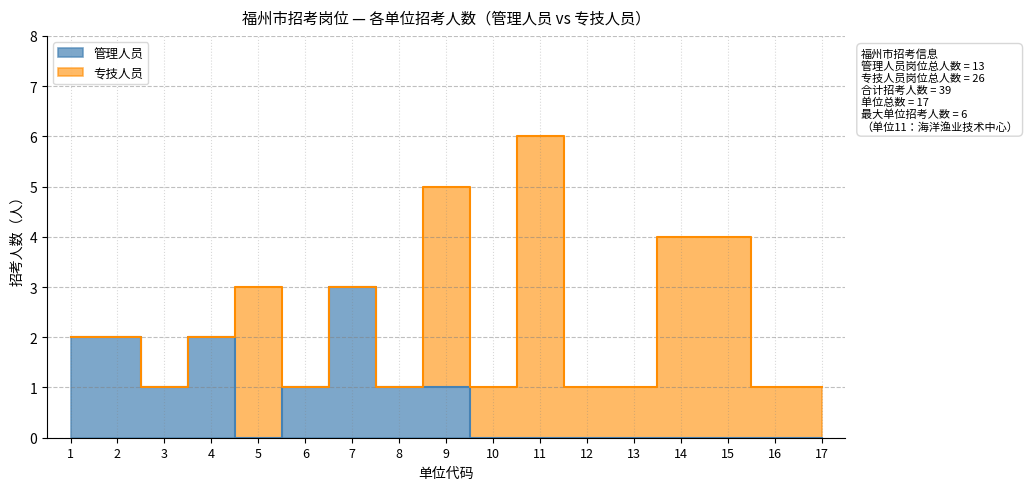

List the labels in order of value, largest first.

7, 1, 2, 4, 3, 6, 8, 9, 5, 10, 11, 12, 13, 14, 15, 16, 17